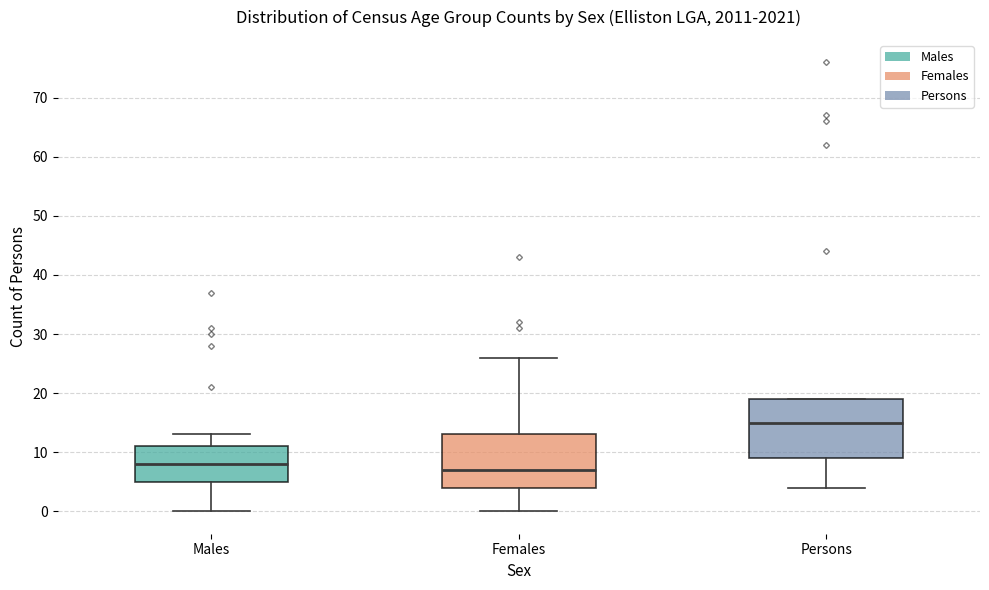

Where does the lower whisker of the box for Males end on the y-axis? The values are not printed on the chart, so give them approximately, as read against the axis.

0